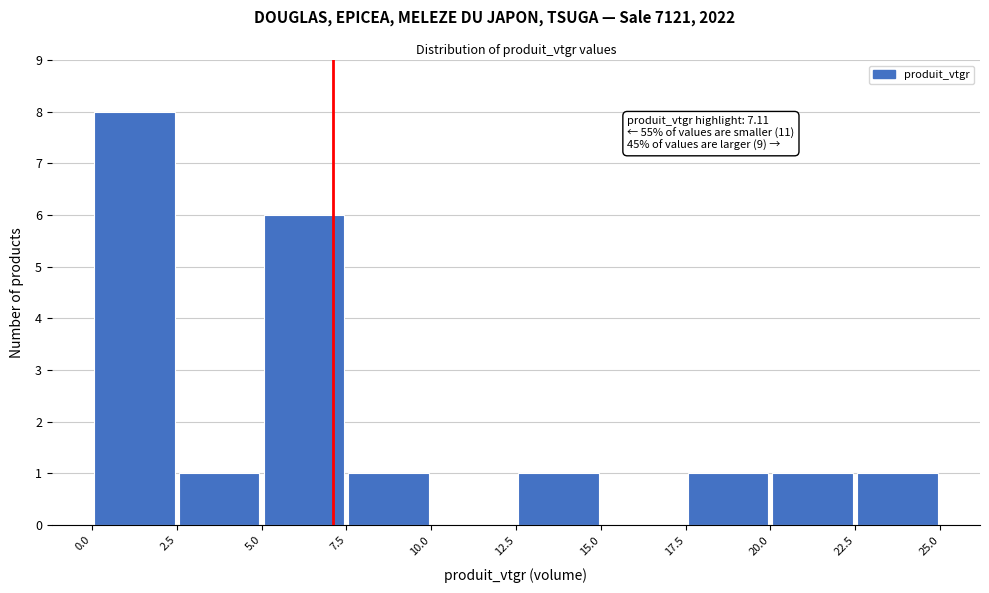

Which range on the x-axis has the tallest bar?

0.0 to 2.5